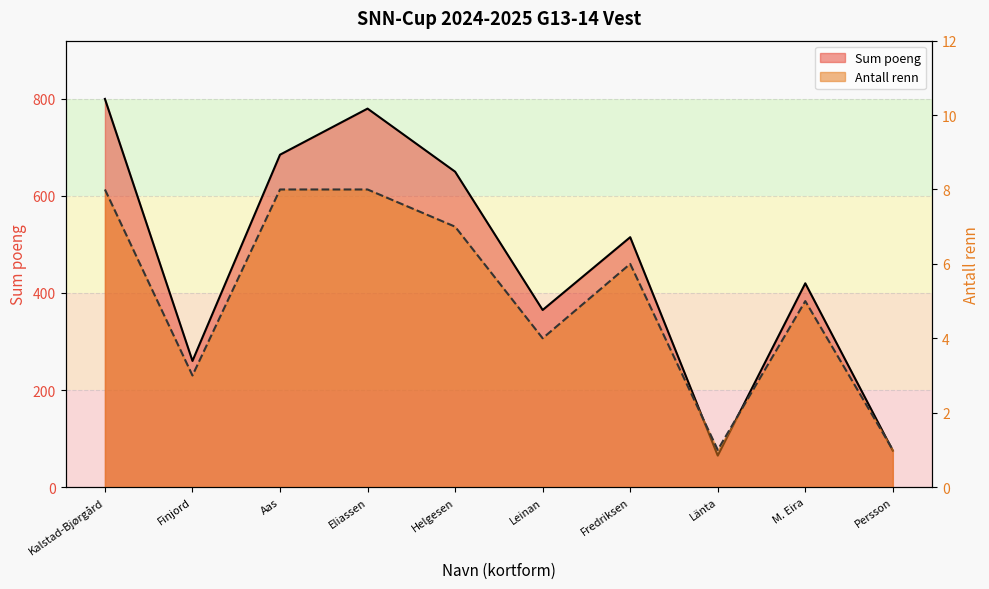

True or false: Sum poeng and Antall renn cross at least once.

False